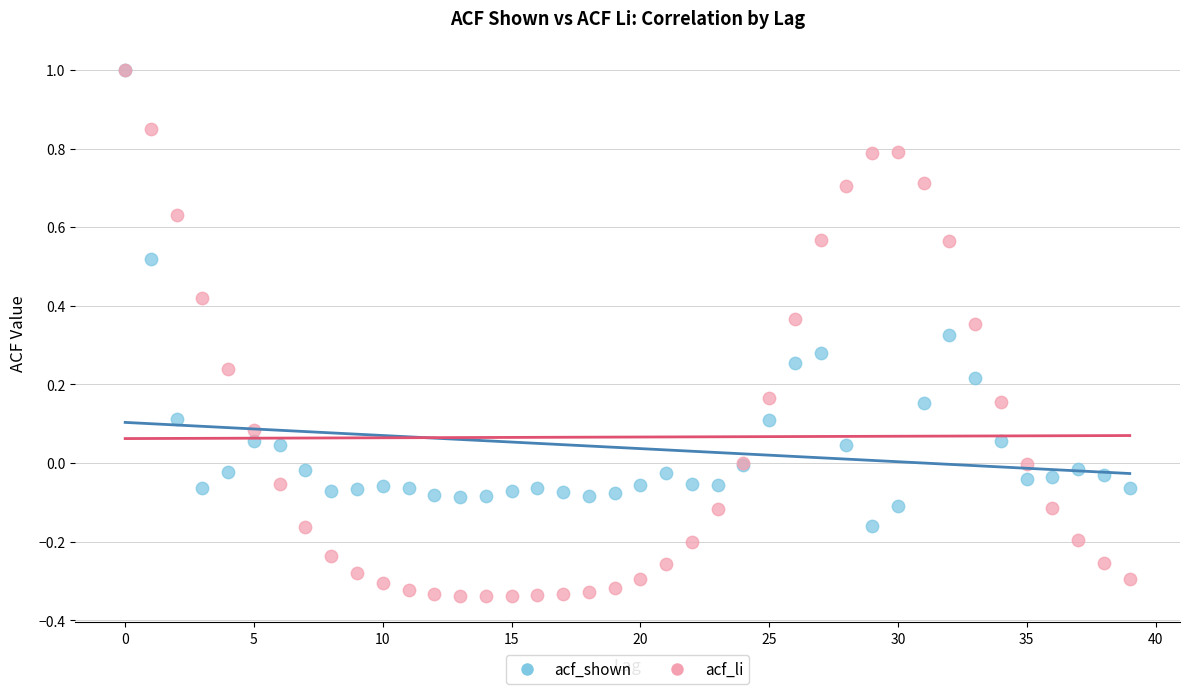

Which series reaches the minimum Y coordinate?

acf_li